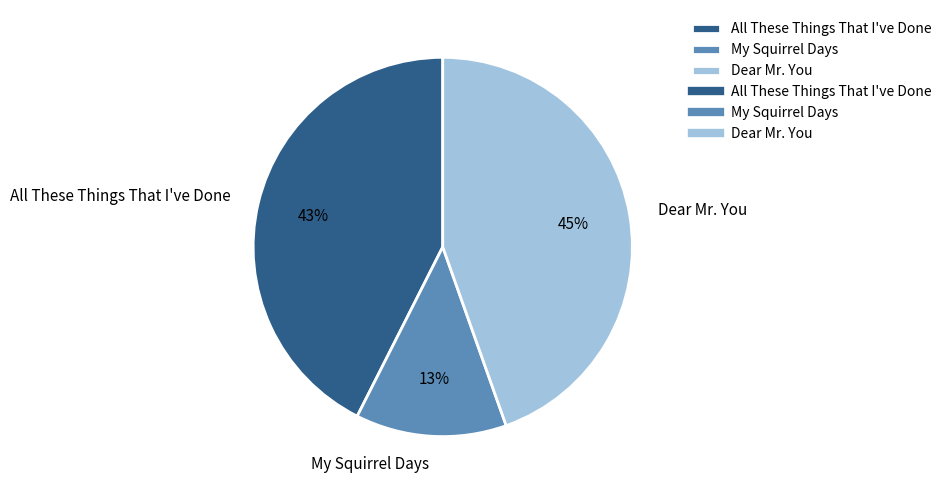

Count the number of slices in the pie.

3